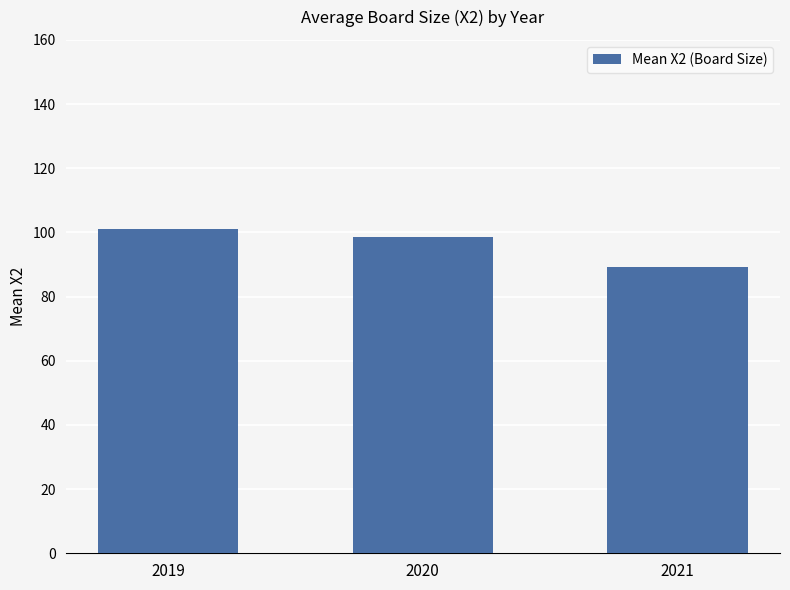

Which label corresponds to the smallest value in the chart?

2021